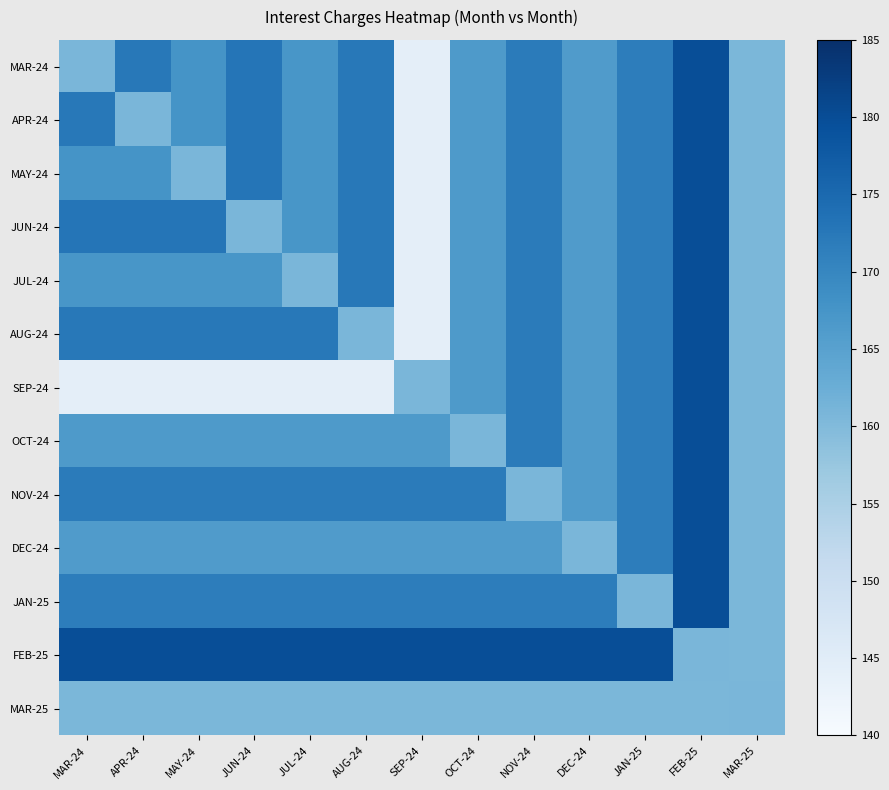

Reading left to right, transcribe all the data shown in this chart.

MAR-24: MAR-24=160.8	APR-24=172.5	MAY-24=167.6	JUN-24=173.0	JUL-24=167.1	AUG-24=172.4	SEP-24=144.4	OCT-24=166.4	NOV-24=171.8	DEC-24=166.2	JAN-25=171.6	FEB-25=179.9	MAR-25=160.6
APR-24: MAR-24=172.5	APR-24=160.8	MAY-24=167.6	JUN-24=173.0	JUL-24=167.1	AUG-24=172.4	SEP-24=144.4	OCT-24=166.4	NOV-24=171.8	DEC-24=166.2	JAN-25=171.6	FEB-25=179.9	MAR-25=160.6
MAY-24: MAR-24=167.6	APR-24=167.6	MAY-24=160.8	JUN-24=173.0	JUL-24=167.1	AUG-24=172.4	SEP-24=144.4	OCT-24=166.4	NOV-24=171.8	DEC-24=166.2	JAN-25=171.6	FEB-25=179.9	MAR-25=160.6
JUN-24: MAR-24=173.0	APR-24=173.0	MAY-24=173.0	JUN-24=160.8	JUL-24=167.1	AUG-24=172.4	SEP-24=144.4	OCT-24=166.4	NOV-24=171.8	DEC-24=166.2	JAN-25=171.6	FEB-25=179.9	MAR-25=160.6
JUL-24: MAR-24=167.1	APR-24=167.1	MAY-24=167.1	JUN-24=167.1	JUL-24=160.8	AUG-24=172.4	SEP-24=144.4	OCT-24=166.4	NOV-24=171.8	DEC-24=166.2	JAN-25=171.6	FEB-25=179.9	MAR-25=160.6
AUG-24: MAR-24=172.4	APR-24=172.4	MAY-24=172.4	JUN-24=172.4	JUL-24=172.4	AUG-24=160.8	SEP-24=144.4	OCT-24=166.4	NOV-24=171.8	DEC-24=166.2	JAN-25=171.6	FEB-25=179.9	MAR-25=160.6
SEP-24: MAR-24=144.4	APR-24=144.4	MAY-24=144.4	JUN-24=144.4	JUL-24=144.4	AUG-24=144.4	SEP-24=160.8	OCT-24=166.4	NOV-24=171.8	DEC-24=166.2	JAN-25=171.6	FEB-25=179.9	MAR-25=160.6
OCT-24: MAR-24=166.4	APR-24=166.4	MAY-24=166.4	JUN-24=166.4	JUL-24=166.4	AUG-24=166.4	SEP-24=166.4	OCT-24=160.8	NOV-24=171.8	DEC-24=166.2	JAN-25=171.6	FEB-25=179.9	MAR-25=160.6
NOV-24: MAR-24=171.8	APR-24=171.8	MAY-24=171.8	JUN-24=171.8	JUL-24=171.8	AUG-24=171.8	SEP-24=171.8	OCT-24=171.8	NOV-24=160.8	DEC-24=166.2	JAN-25=171.6	FEB-25=179.9	MAR-25=160.6
DEC-24: MAR-24=166.2	APR-24=166.2	MAY-24=166.2	JUN-24=166.2	JUL-24=166.2	AUG-24=166.2	SEP-24=166.2	OCT-24=166.2	NOV-24=166.2	DEC-24=160.8	JAN-25=171.6	FEB-25=179.9	MAR-25=160.6
JAN-25: MAR-24=171.6	APR-24=171.6	MAY-24=171.6	JUN-24=171.6	JUL-24=171.6	AUG-24=171.6	SEP-24=171.6	OCT-24=171.6	NOV-24=171.6	DEC-24=171.6	JAN-25=160.8	FEB-25=179.9	MAR-25=160.6
FEB-25: MAR-24=179.9	APR-24=179.9	MAY-24=179.9	JUN-24=179.9	JUL-24=179.9	AUG-24=179.9	SEP-24=179.9	OCT-24=179.9	NOV-24=179.9	DEC-24=179.9	JAN-25=179.9	FEB-25=160.8	MAR-25=160.6
MAR-25: MAR-24=160.6	APR-24=160.6	MAY-24=160.6	JUN-24=160.6	JUL-24=160.6	AUG-24=160.6	SEP-24=160.6	OCT-24=160.6	NOV-24=160.6	DEC-24=160.6	JAN-25=160.6	FEB-25=160.6	MAR-25=160.8